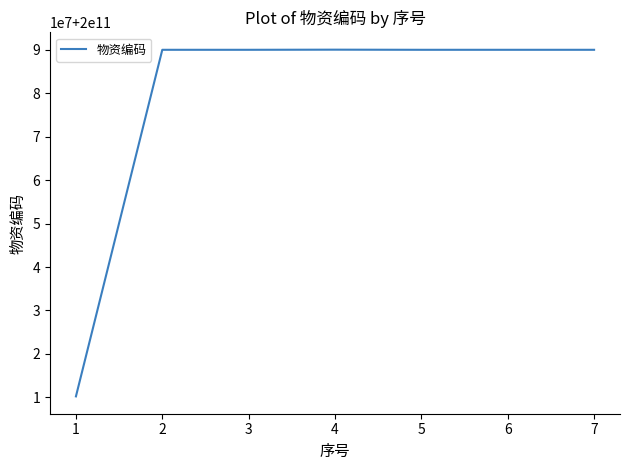

Is this an area chart (filled region under the line)?

No